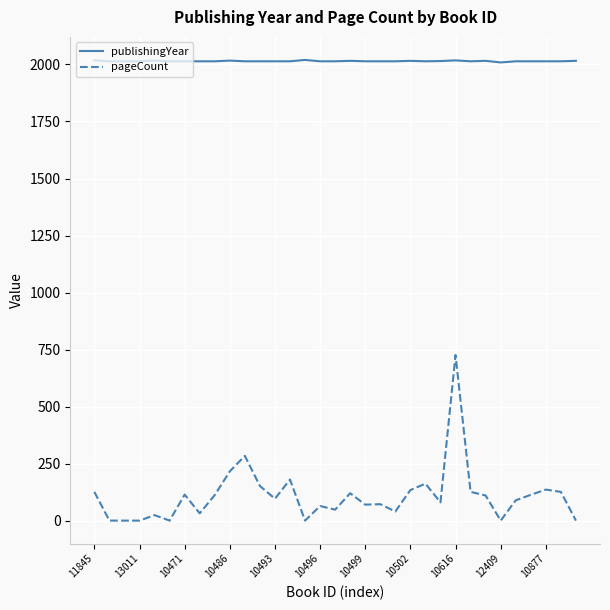

What is the maximum value for publishingYear?

2020